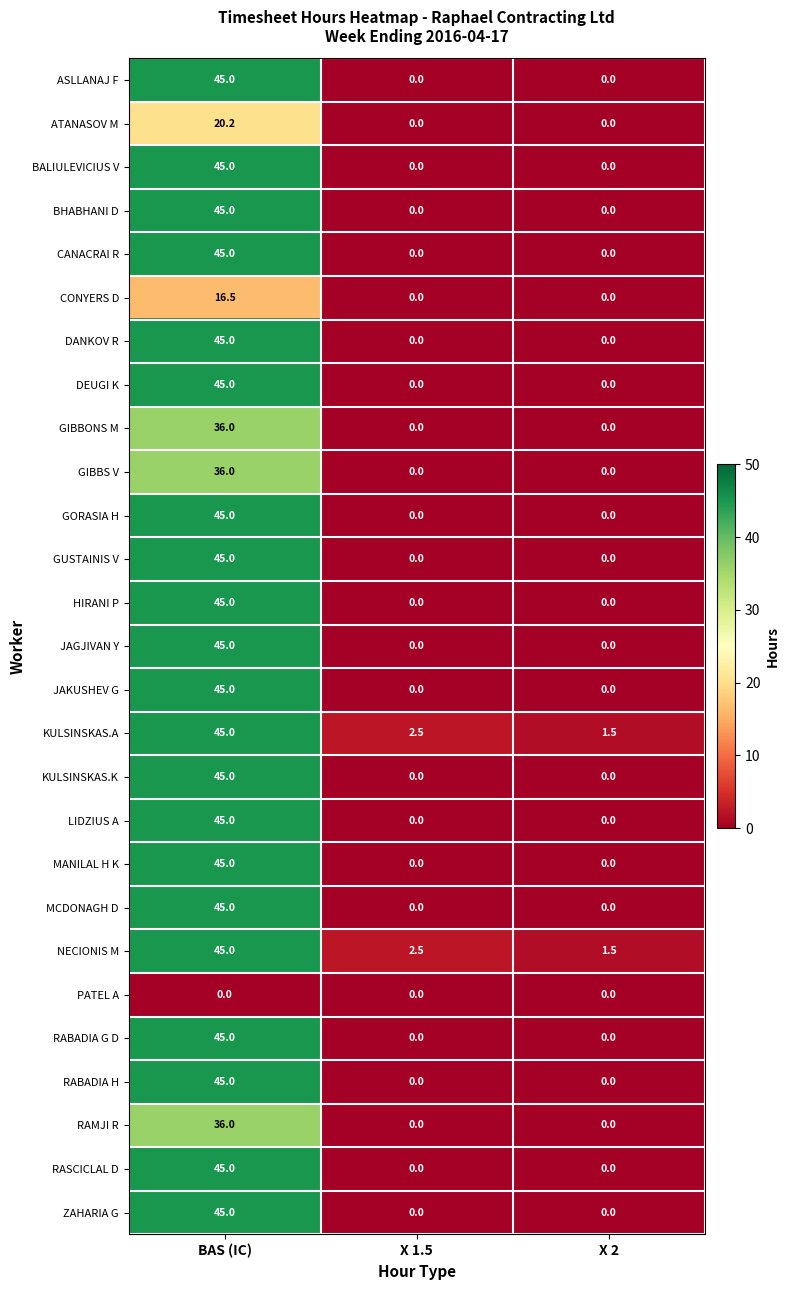

Is it true that GUSTAINIS V equals 0.0 at X 2?

True